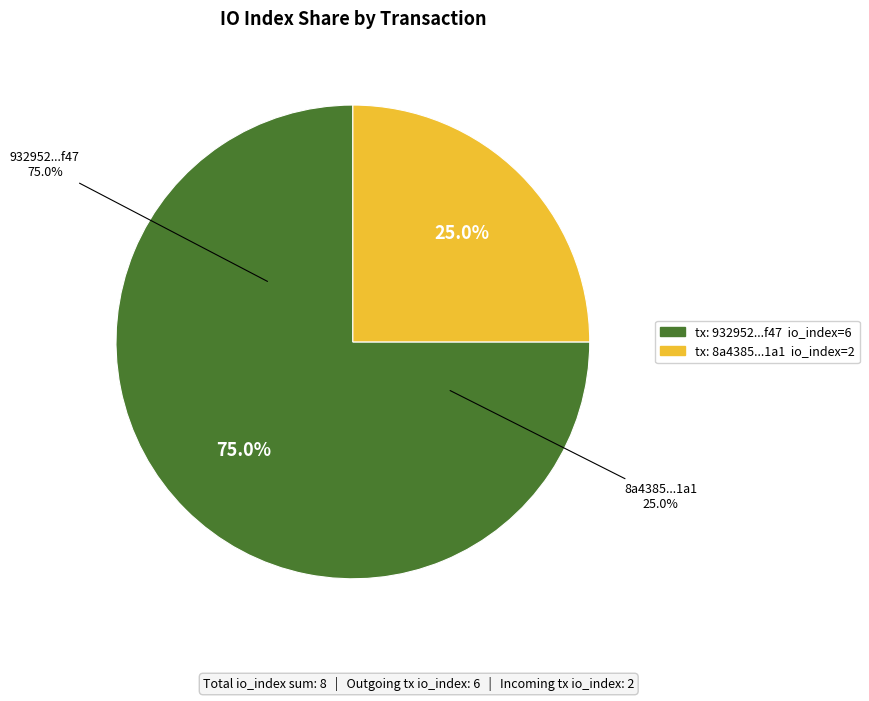

To the nearest percent, what is the difference between the tx_hash_1 (io_index=6) and tx_hash_2 (io_index=2) slice percentages?

50%